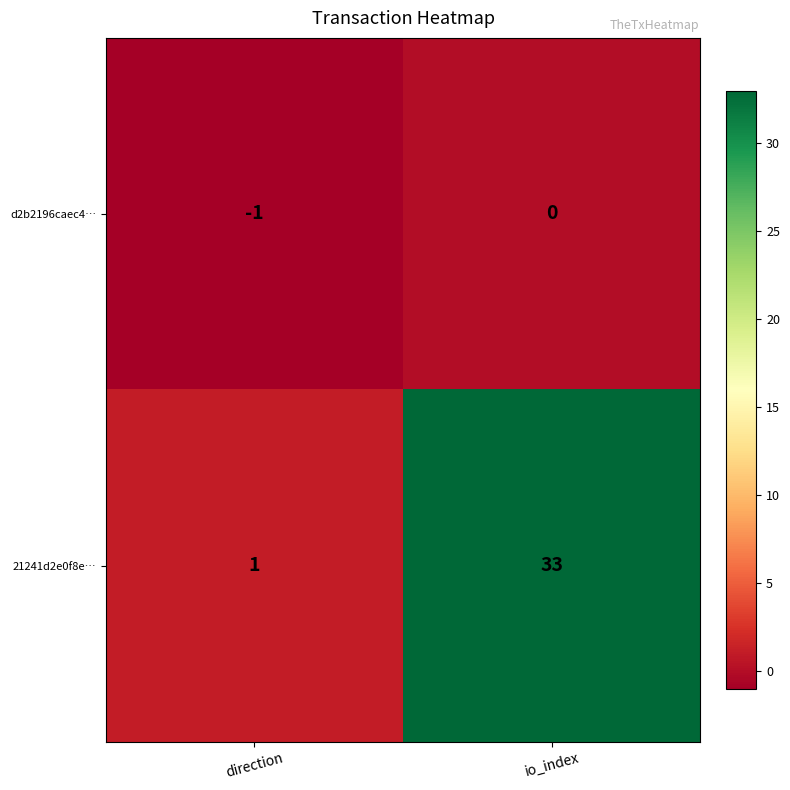

At io_index, list the series in order from smallest to largest.

d2b2196caec4…, 21241d2e0f8e…